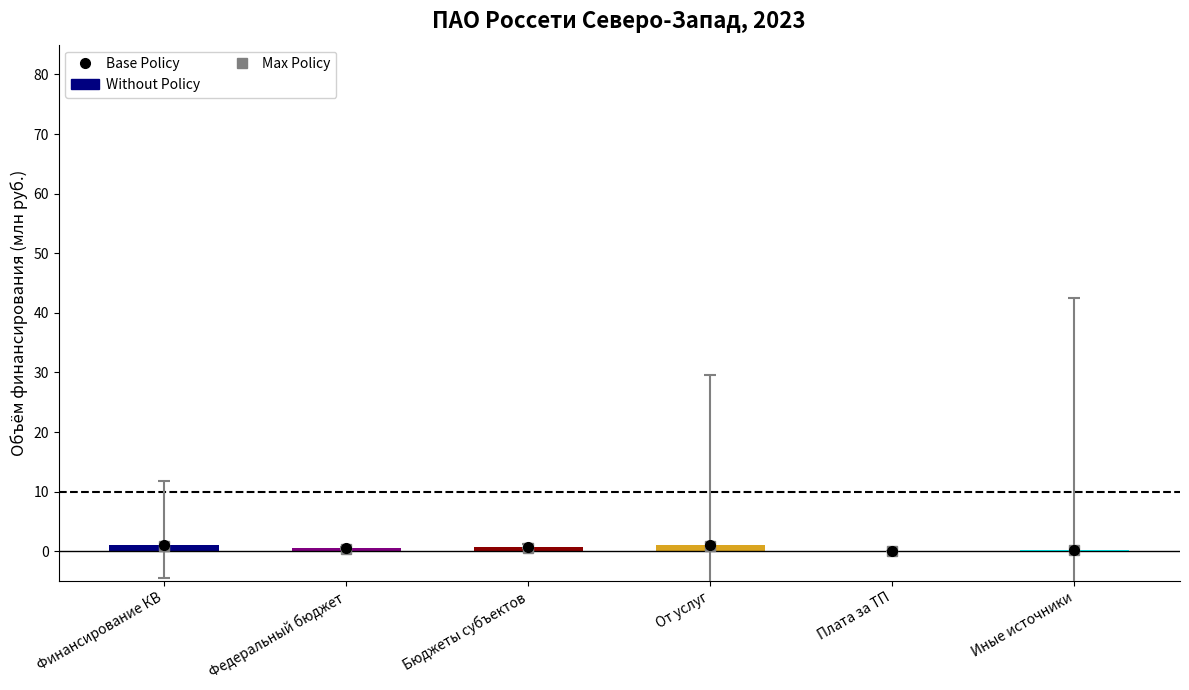

Is it true that Max Policy equals 1.1 at Финансирование КВ?

False